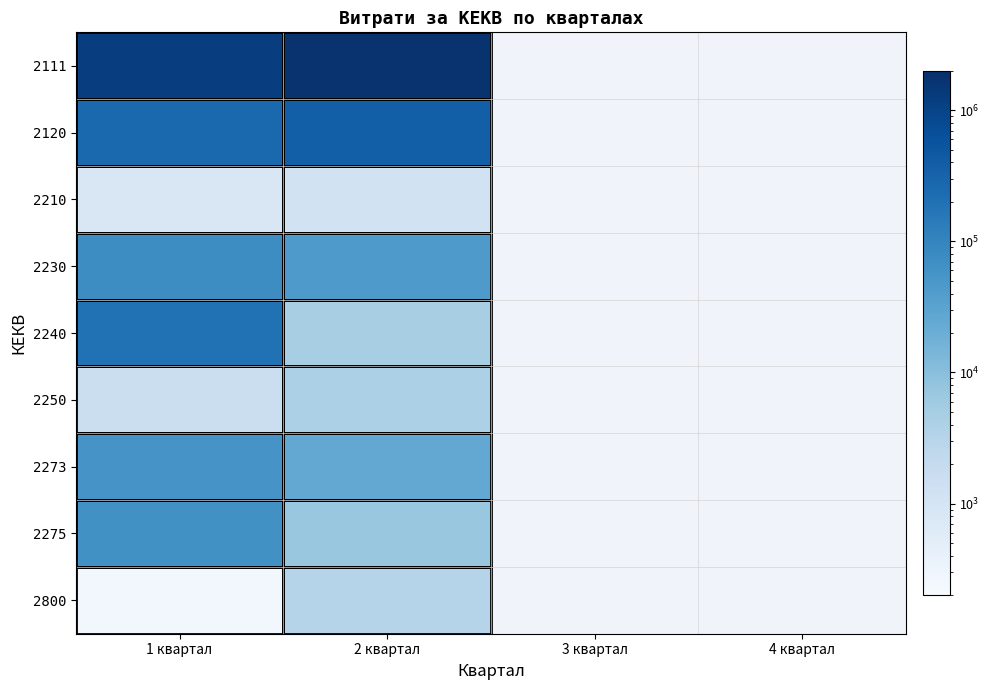

What is the total value across all series at 2 квартал?

2218084.4